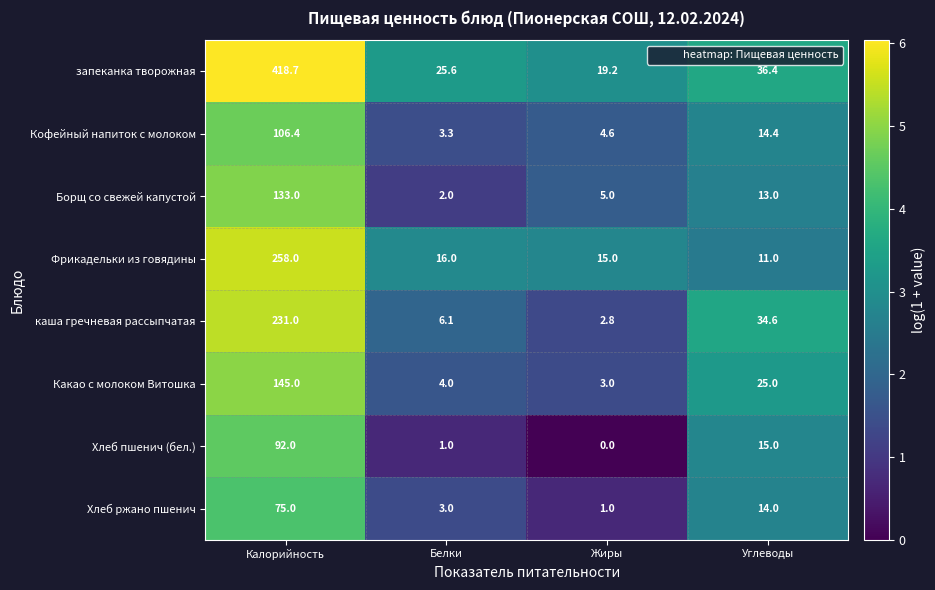

Which series has the largest total across all categories?

запеканка творожная